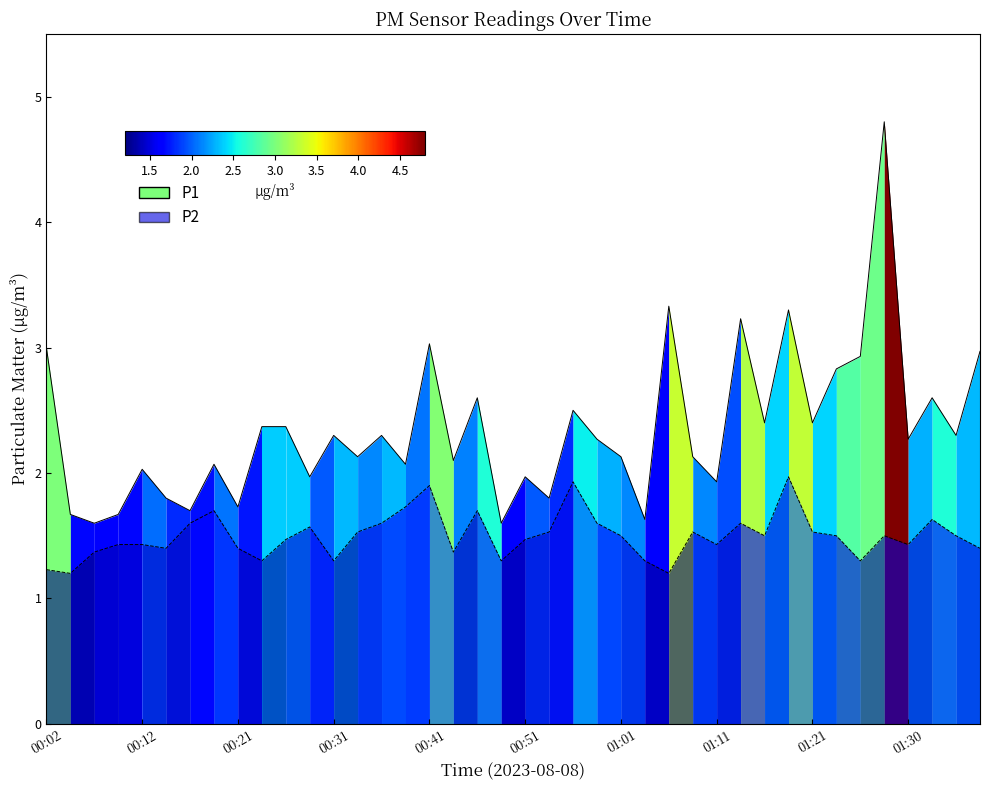

Reading left to right, transcribe all the data shown in this chart.

P1: 3.0	1.7	1.6	1.7	2.0	1.8	1.7	2.1	1.7	2.4	2.4	2.0	2.3	2.1	2.3	2.1	3.0	2.1	2.6	1.6	2.0	1.8	2.5	2.3	2.1	1.6	3.3	2.1	1.9	3.2	2.4	3.3	2.4	2.8	2.9	4.8	2.3	2.6	2.3	3.0
P2: 1.2	1.2	1.4	1.4	1.4	1.4	1.6	1.7	1.4	1.3	1.5	1.6	1.3	1.5	1.6	1.7	1.9	1.4	1.7	1.3	1.5	1.5	1.9	1.6	1.5	1.3	1.2	1.5	1.4	1.6	1.5	2.0	1.5	1.5	1.3	1.5	1.4	1.6	1.5	1.4